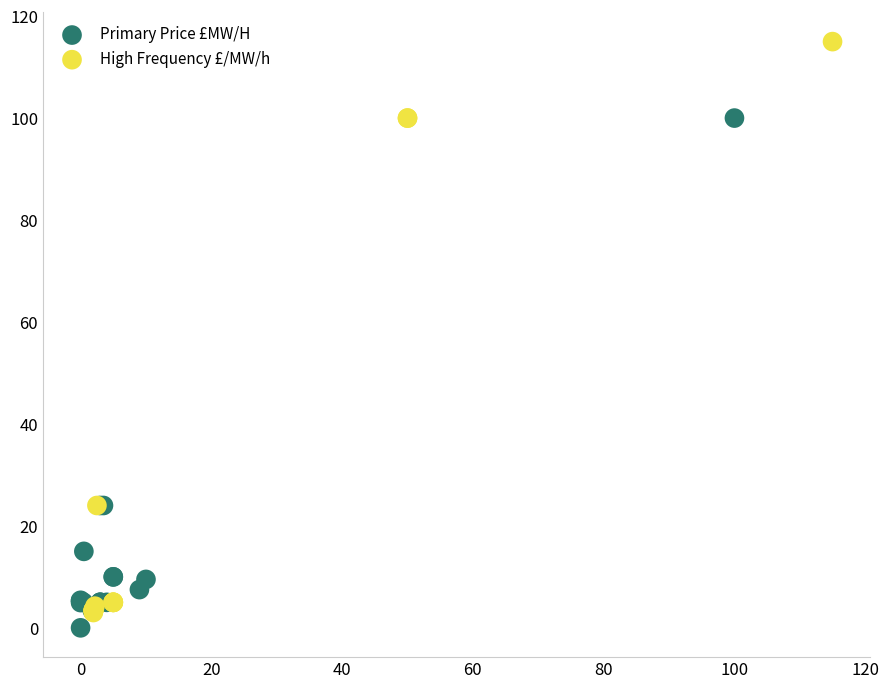

Which series reaches the maximum Y coordinate?

High Frequency £/MW/h